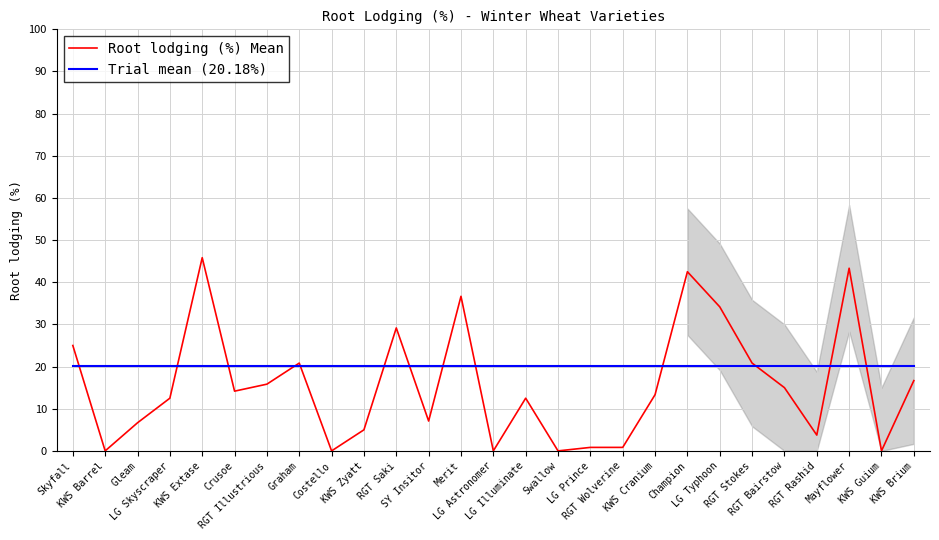

True or false: Root lodging (%) Mean and Trial mean (20.18%) cross at least once.

True